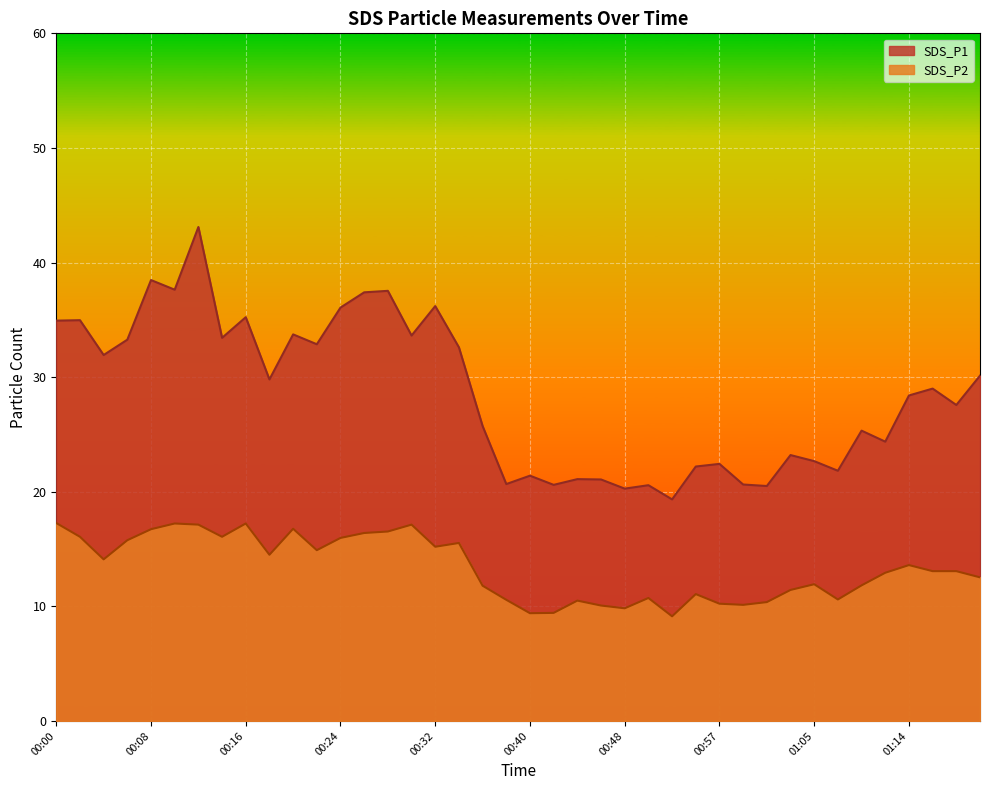

True or false: SDS_P1 and SDS_P2 intersect in this chart.

False